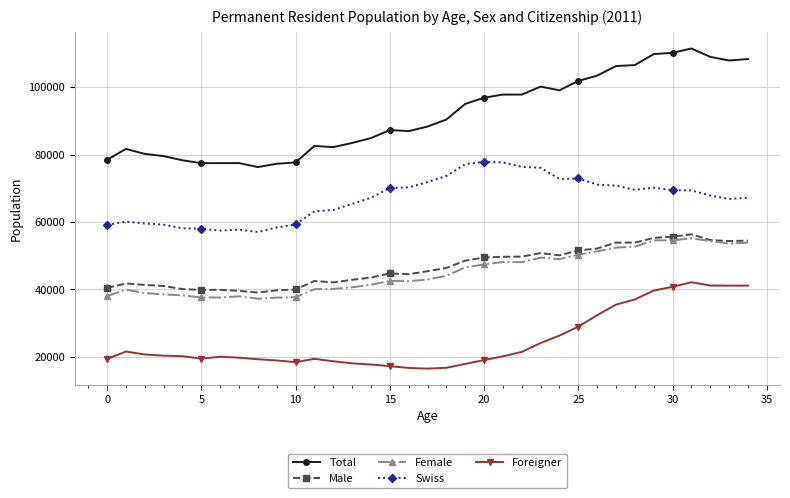

Count the number of categories in the chart.

35